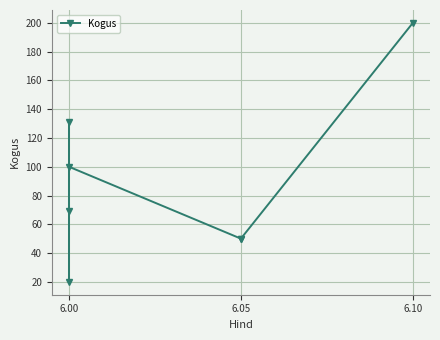

What position from the left is 6?

7